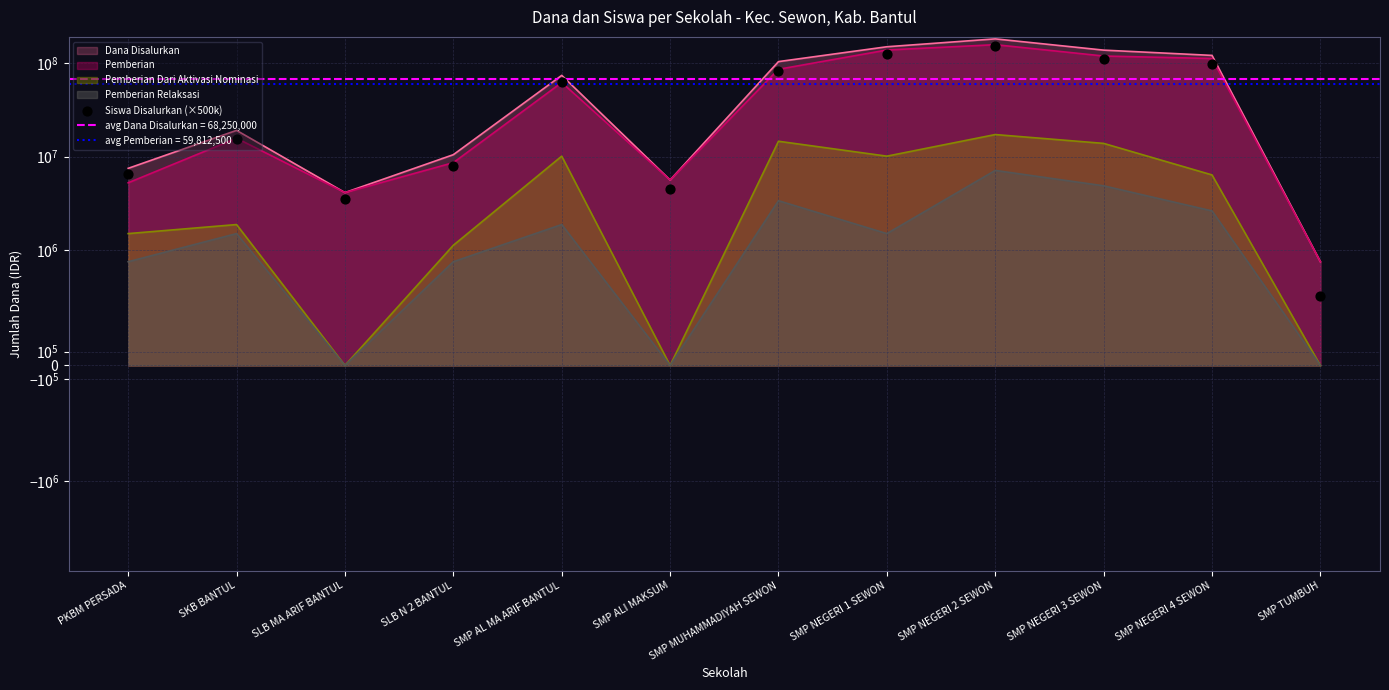

What is the change in value from SMP NEGERI 3 SEWON to SMP NEGERI 4 SEWON?

-12000000